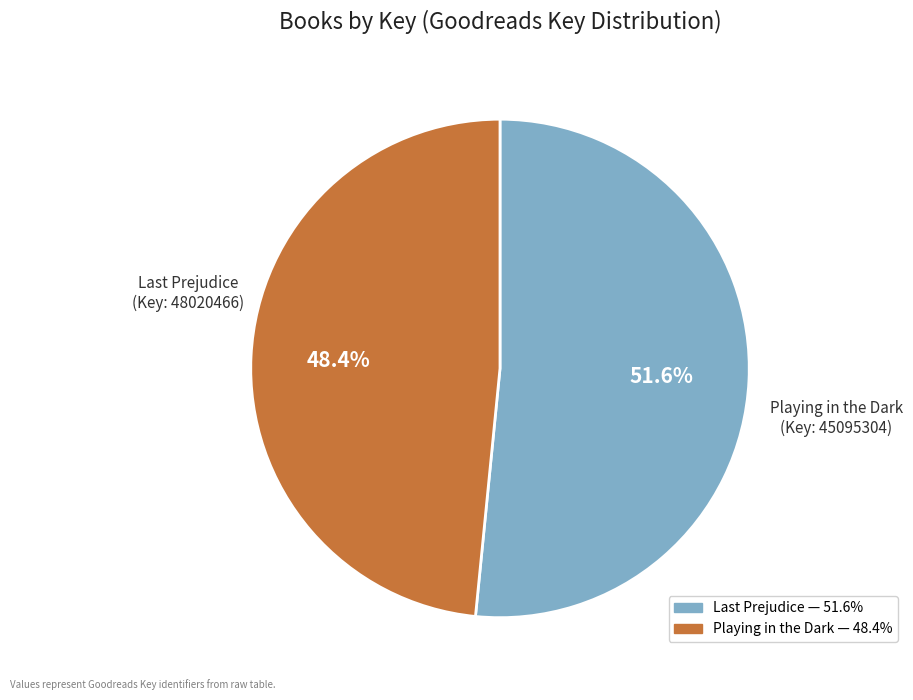

Is there a majority slice in this chart?

Yes